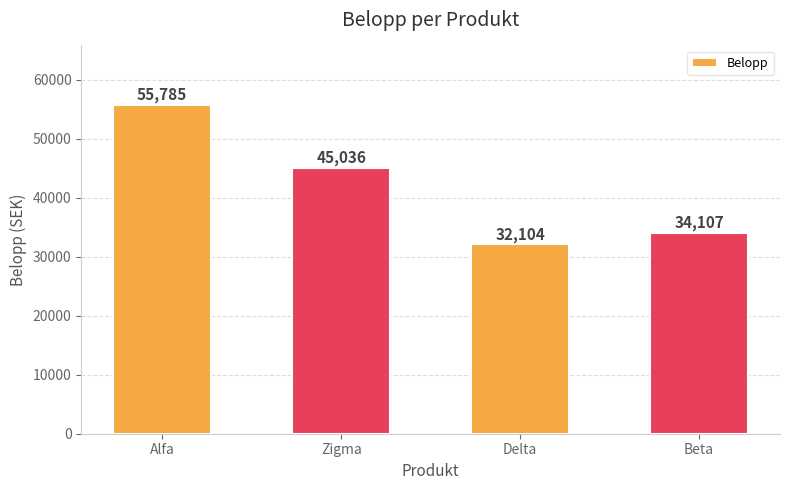

Is it true that the value at Zigma is 45036?

True